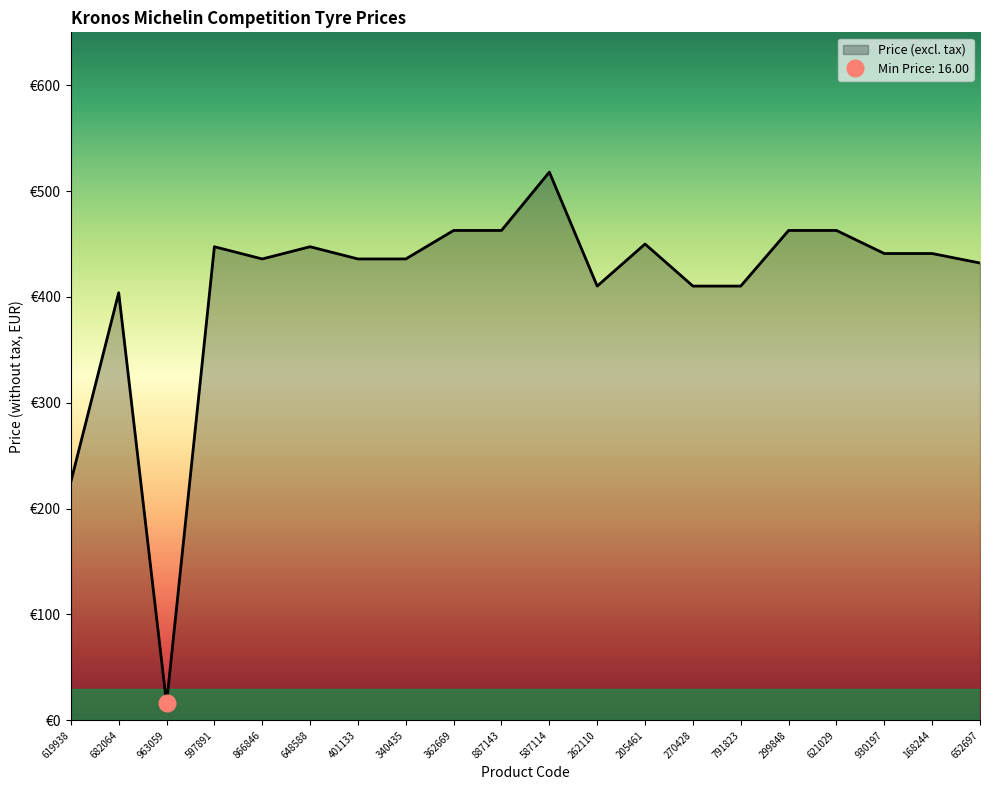

What value does the data have at 340435?

435.9